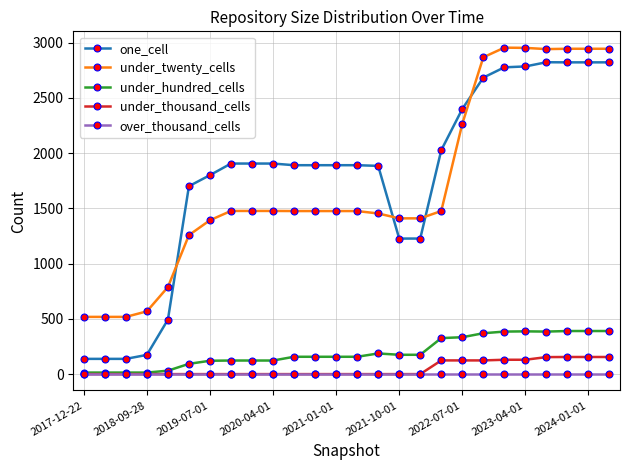

Rank the series by their maximum value, from highest to lowest.

under_twenty_cells, one_cell, under_hundred_cells, under_thousand_cells, over_thousand_cells